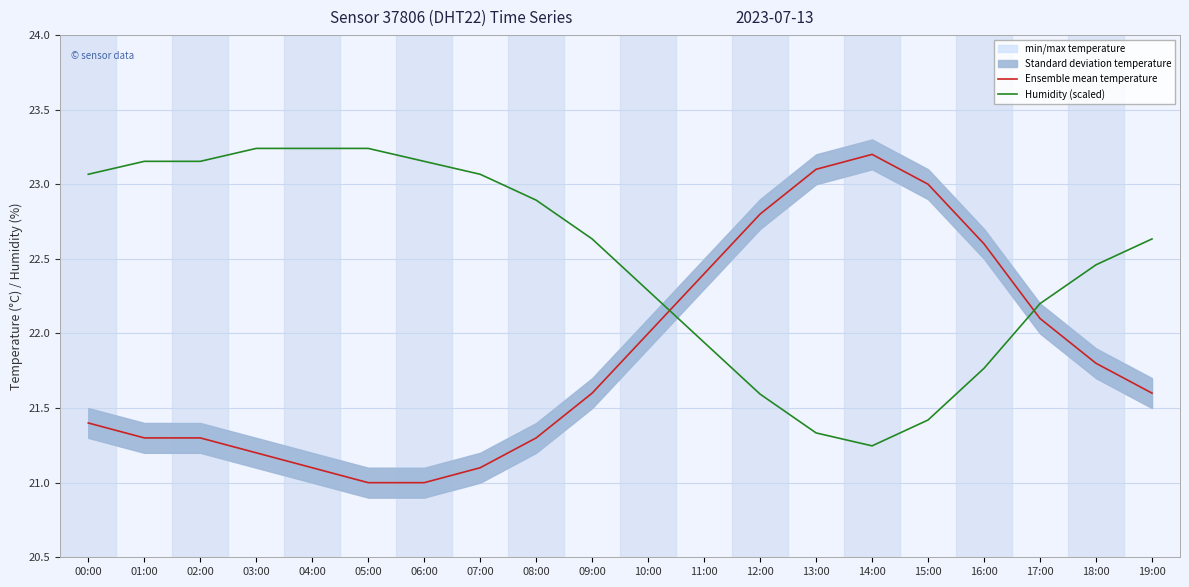

What is the difference between the maximum and minimum values in the Humidity (scaled) series?

2.0